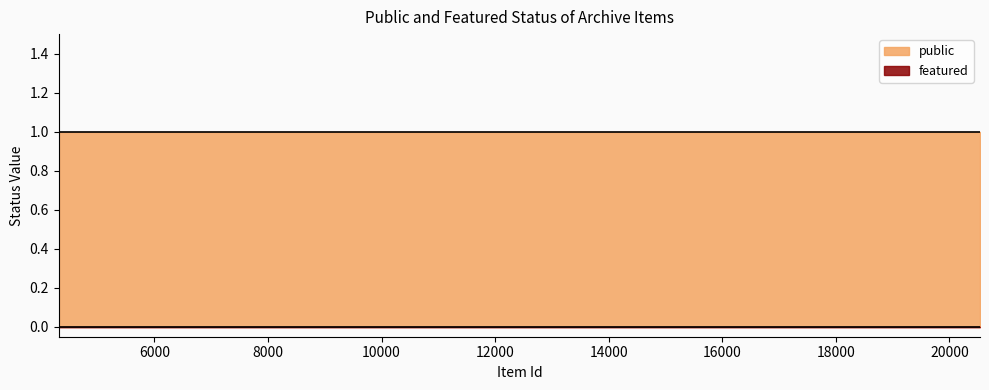

How many categories are shown in the chart?

11